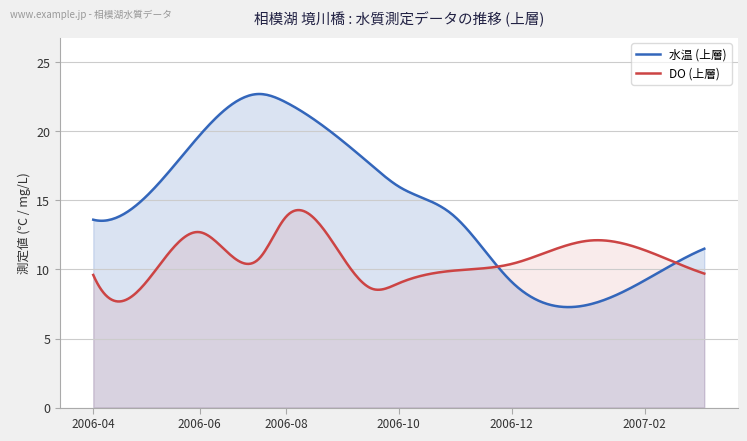

Rank the categories by DO (上層) value from lowest to highest.

2006-09, 2006-10, 2006-05, 2006-04, 2007-03, 2006-11, 2006-12, 2006-07, 2007-02, 2007-01, 2006-06, 2006-08